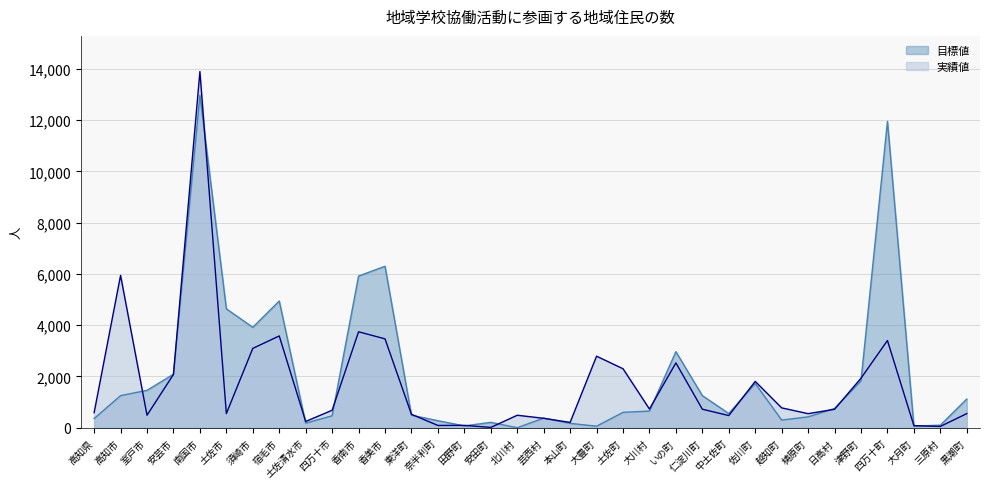

What is the greatest value displayed?

13899